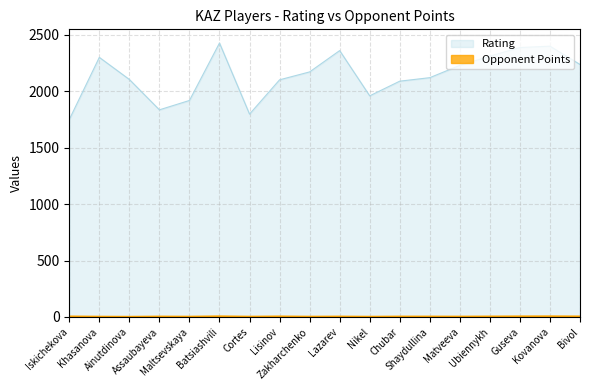

What position from the left is Cortes?

7